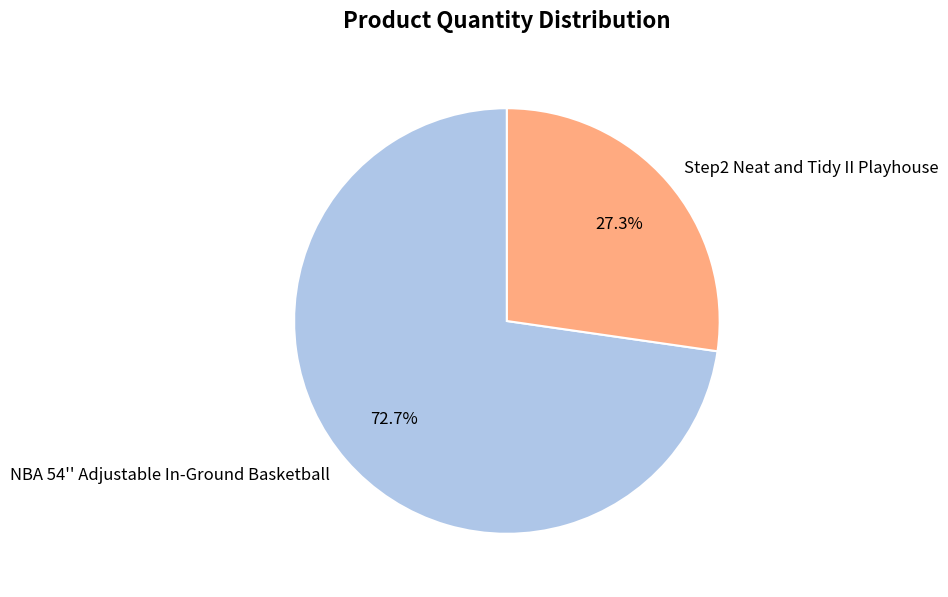

How much of the chart is everything except NBA 54'' Adjustable In-Ground Basketball?

27.3%